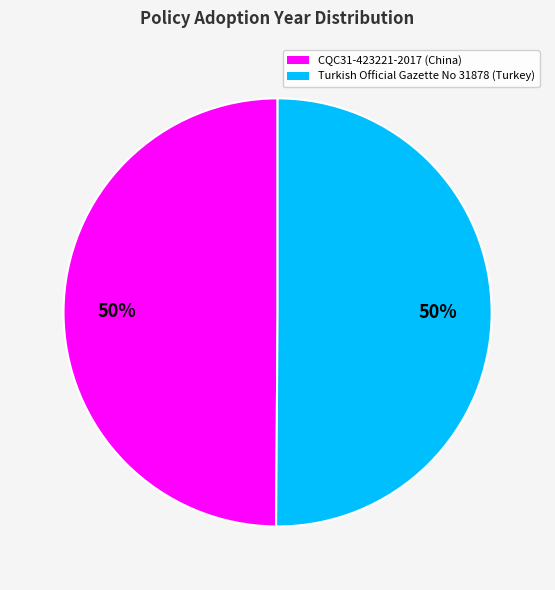

Is it true that Turkish Official Gazette No 31878 (Turkey) is 50% of the pie?

True